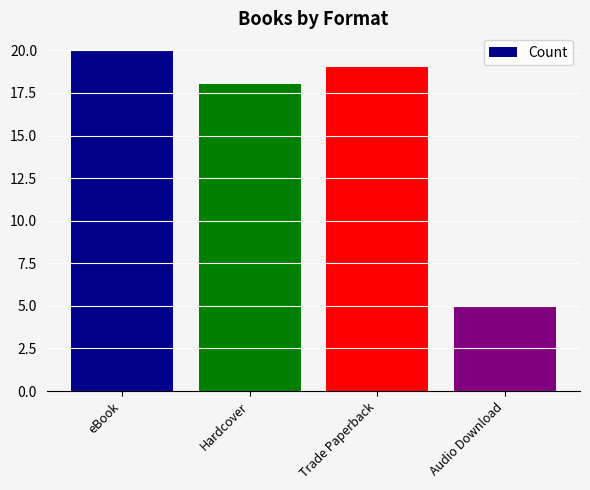

At which category does the chart reach its minimum across all series?

Audio Download